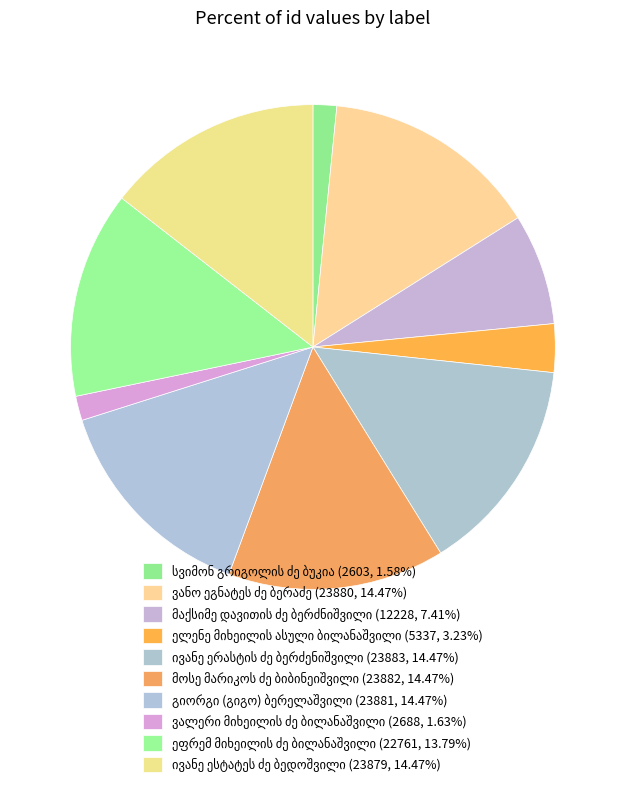

How many segments does this pie chart have?

10